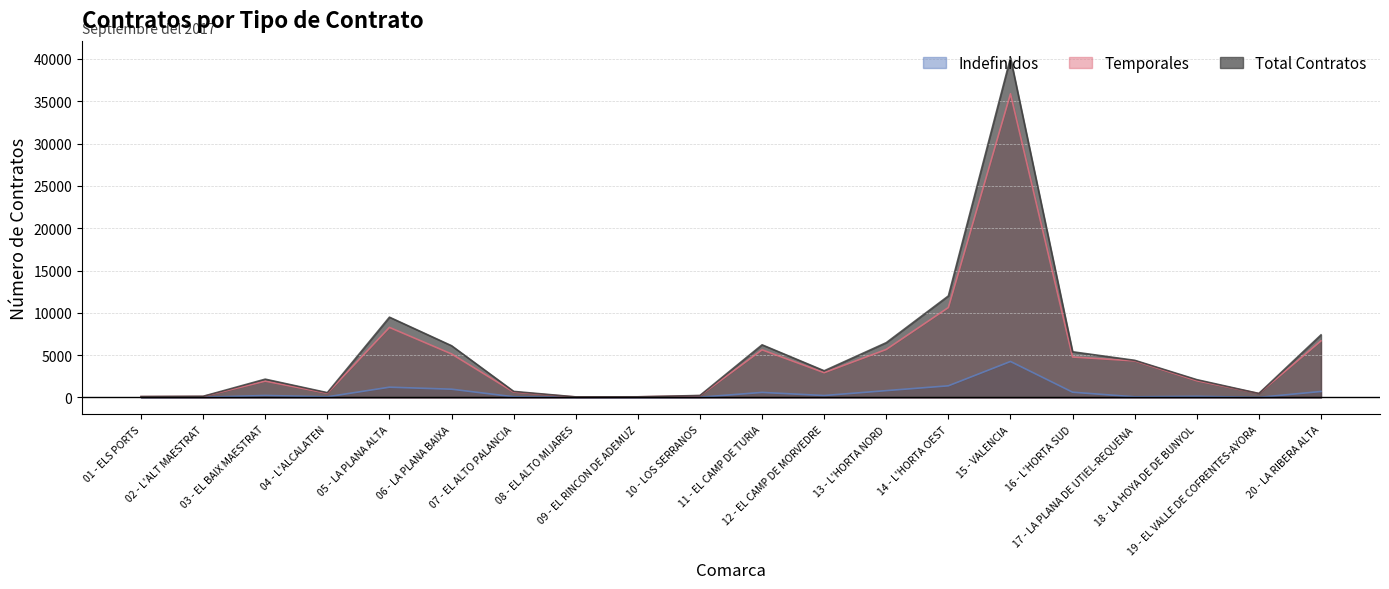

What is the label of the 11th point from the right?

10 - LOS SERRANOS